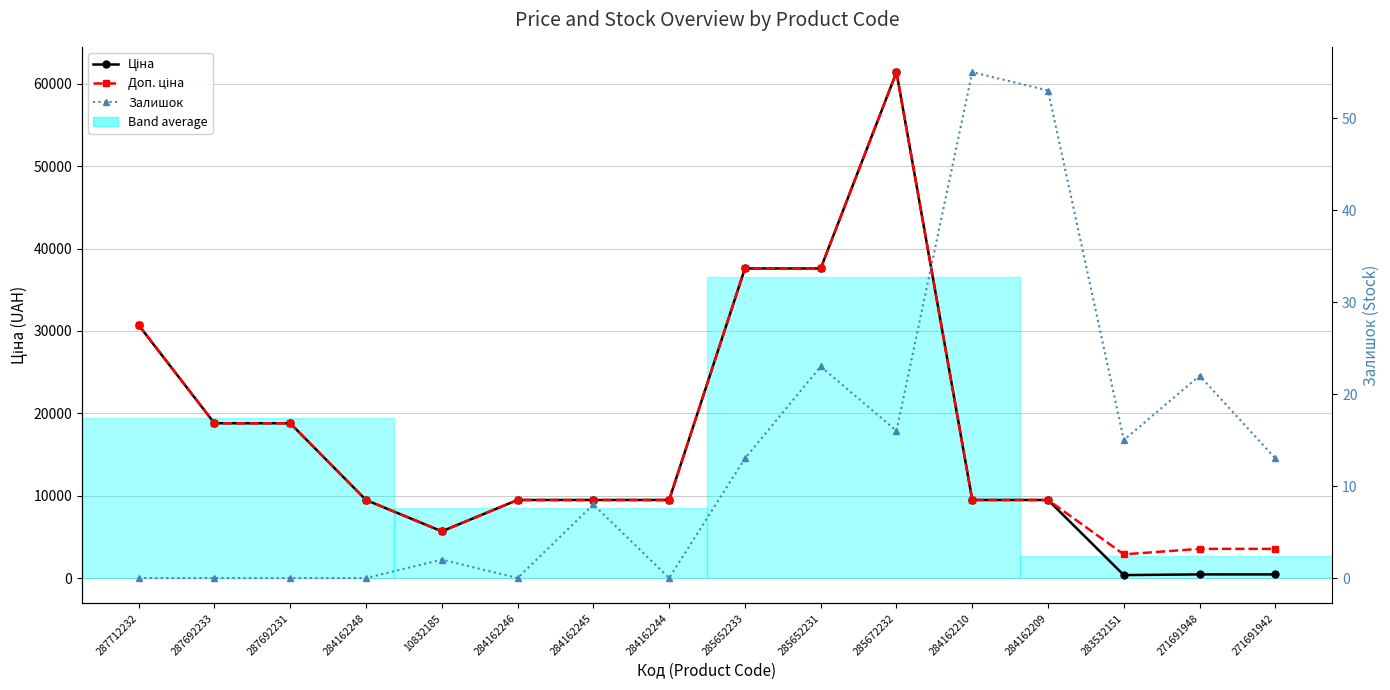

True or false: Залишок has a value of 0.0 at 284162246.

True